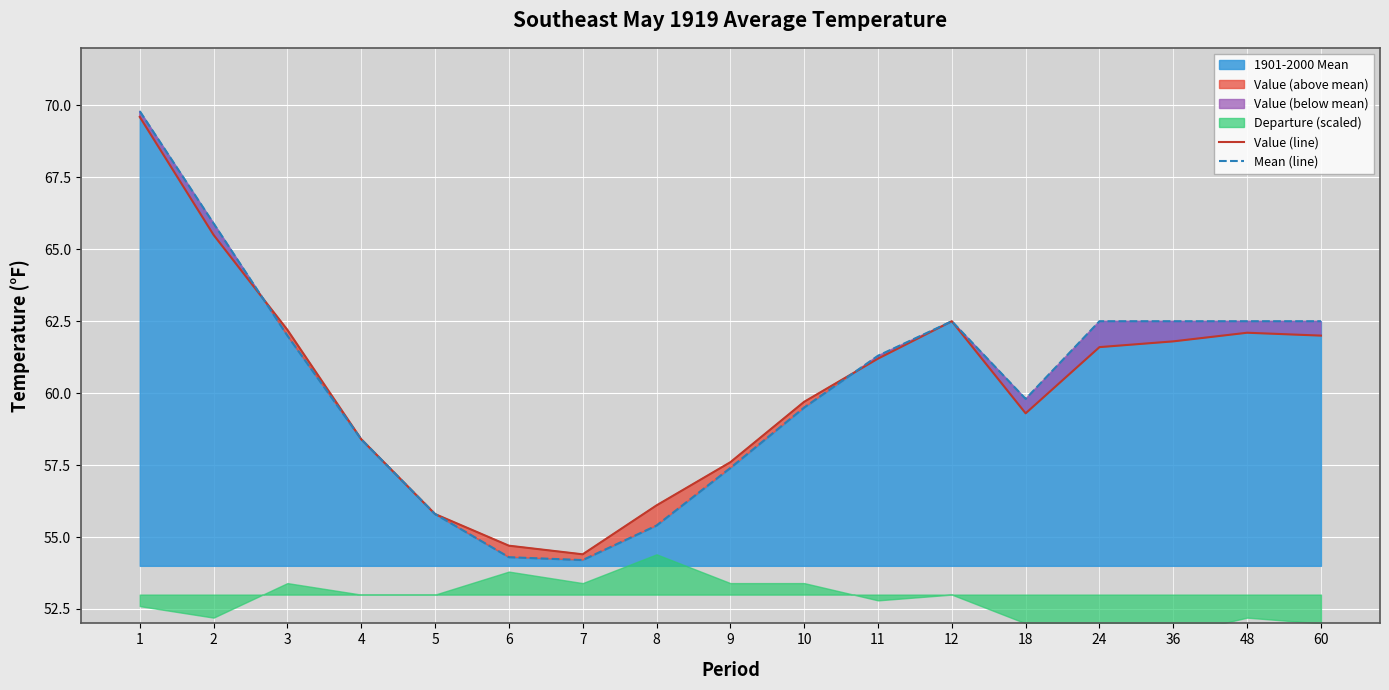

True or false: Mean (line) and Value (line) cross at least once.

True